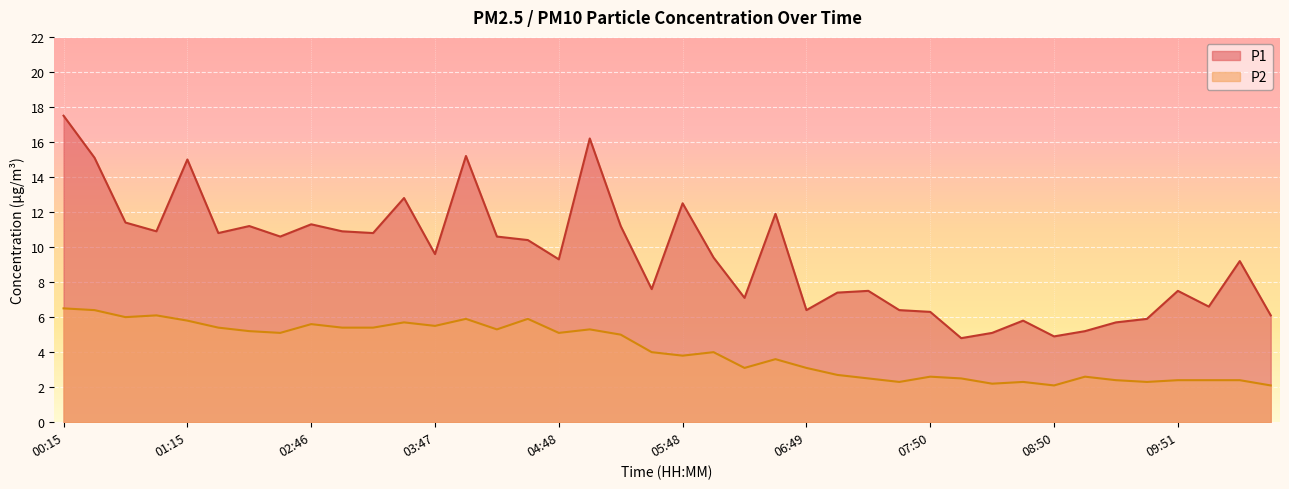

Does the chart display data point markers on the line(s)?

No